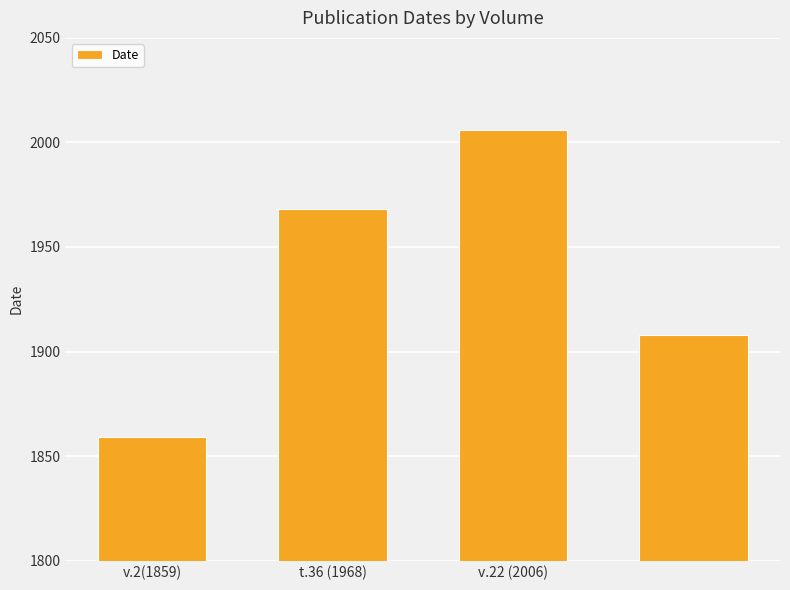

What is the value of the 3rd bar from the left?

2006